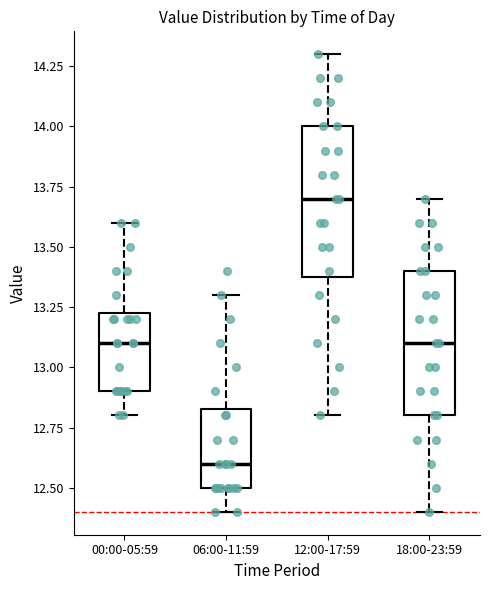

Reading left to right, transcribe this box plot: for each box, give where its median line is, the range the box spans, and where its two whiskers end, as read against the y-axis. The values are not printed on the chart, so give them approximately, as read against the axis.

00:00-05:59: median 13.10, box 12.90 to 13.25, whiskers 12.80 to 13.60
06:00-11:59: median 12.60, box 12.50 to 12.85, whiskers 12.40 to 13.30
12:00-17:59: median 13.70, box 13.40 to 14.00, whiskers 12.80 to 14.30
18:00-23:59: median 13.10, box 12.80 to 13.40, whiskers 12.40 to 13.70